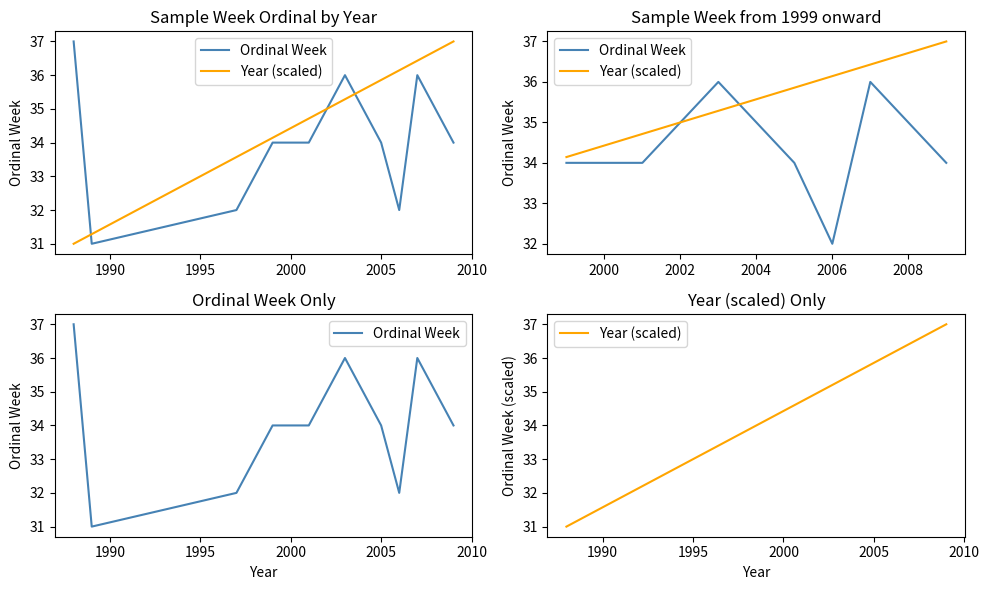

Which series ends up on top after the final intersection of Year (scaled) and Ordinal Week?

Year (scaled)